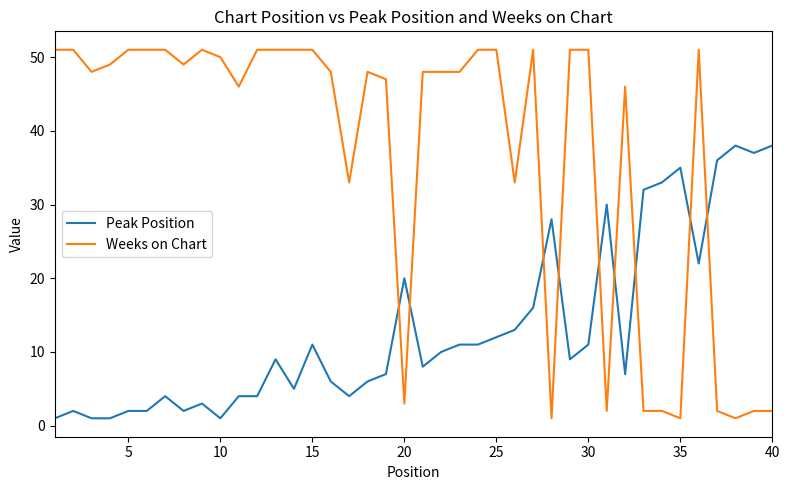

Reading right to left, what are all the values shown in this chart?

Peak Position: 38	37	38	36	22	35	33	32	7	30	11	9	28	16	13	12	11	11	10	8	20	7	6	4	6	11	5	9	4	4	1	3	2	4	2	2	1	1	2	1
Weeks on Chart: 2	2	1	2	51	1	2	2	46	2	51	51	1	51	33	51	51	48	48	48	3	47	48	33	48	51	51	51	51	46	50	51	49	51	51	51	49	48	51	51